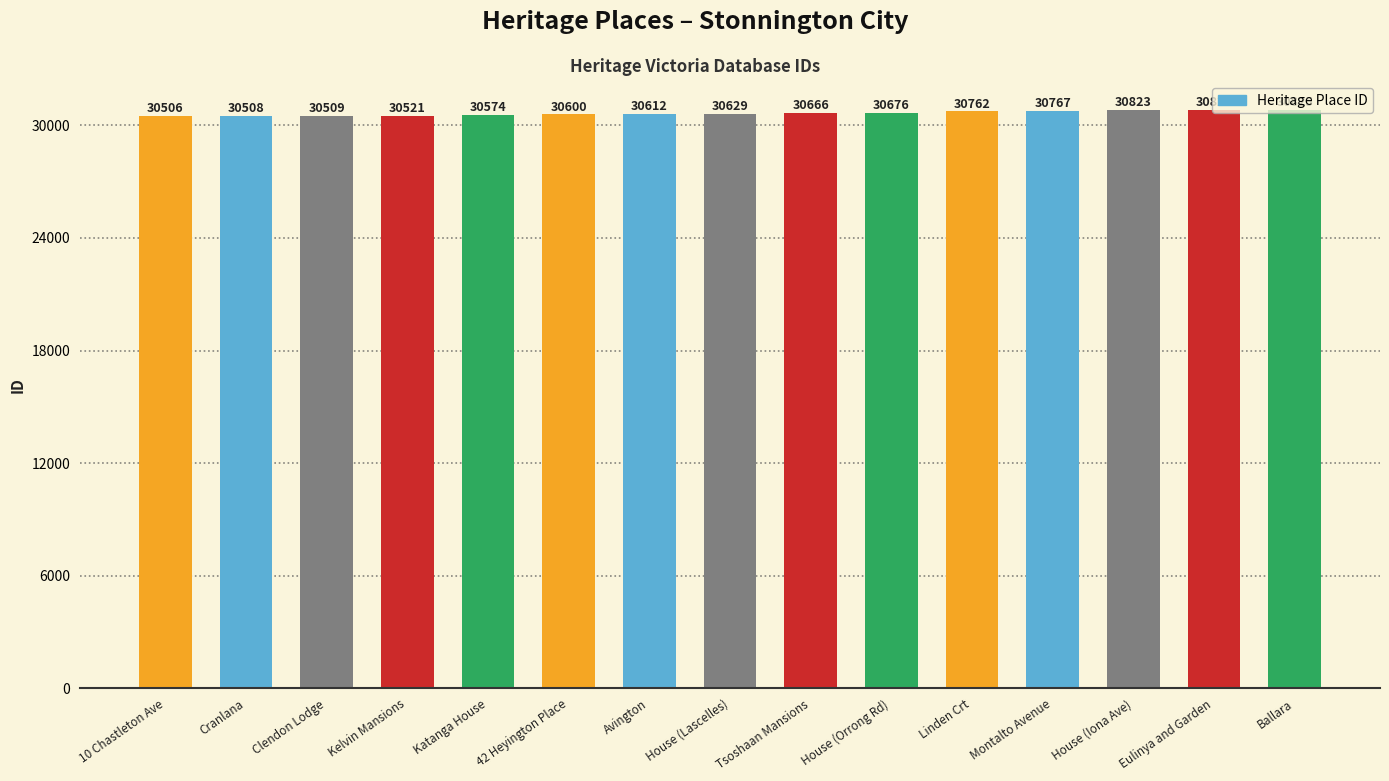

Reading left to right, transcribe all the data shown in this chart.

30506	30508	30509	30521	30574	30600	30612	30629	30666	30676	30762	30767	30823	30824	30825